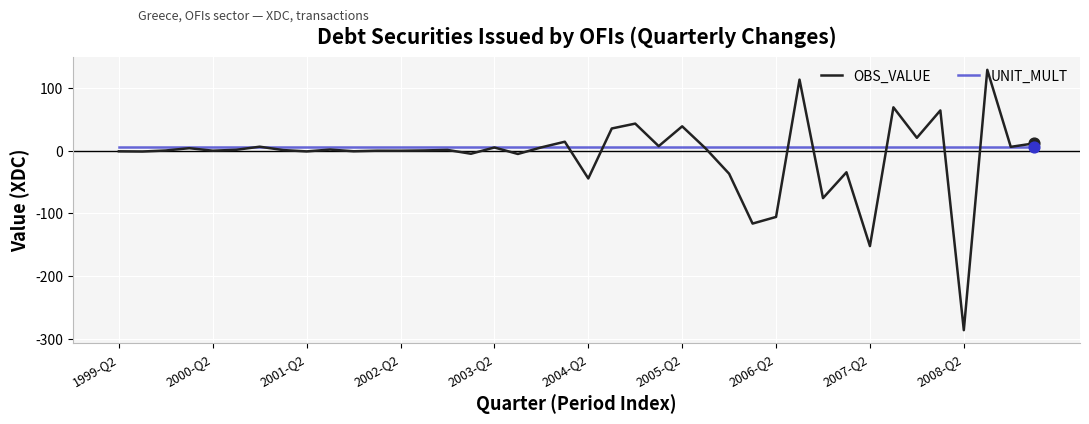

Rank the series by their maximum value, from highest to lowest.

OBS_VALUE, UNIT_MULT